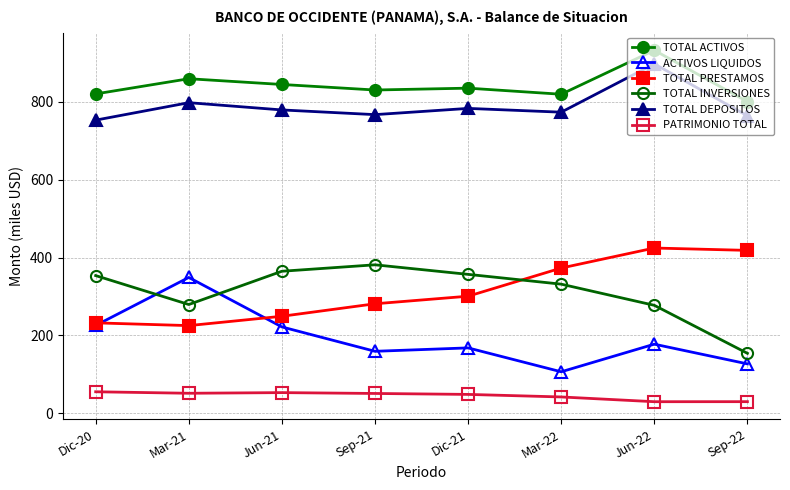

How many lines are shown in the chart?

6